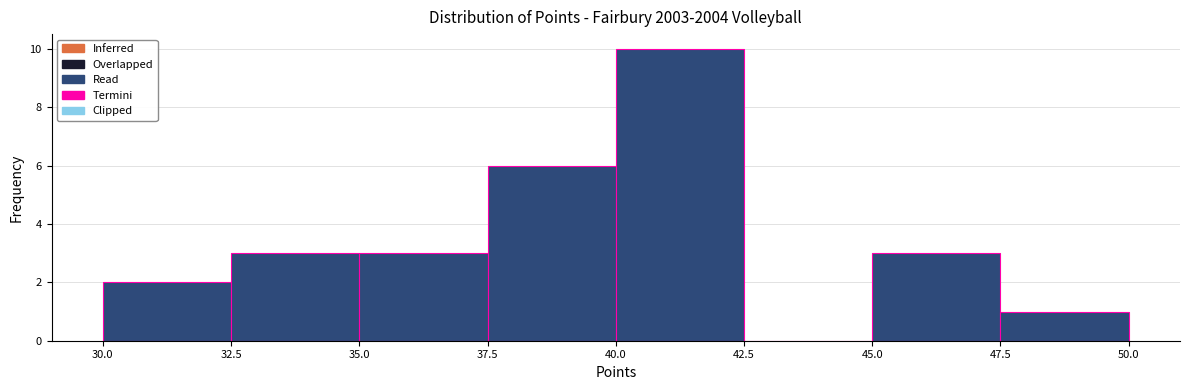

Reading left to right, transcribe this chart: for each bar, give the range it covers on the x-axis and its height. The values are not printed on the chart, so give them approximately, as read against the axis.

30.0 to 32.5: 2
32.5 to 35.0: 3
35.0 to 37.5: 3
37.5 to 40.0: 6
40.0 to 42.5: 10
42.5 to 45.0: 0
45.0 to 47.5: 3
47.5 to 50.0: 1